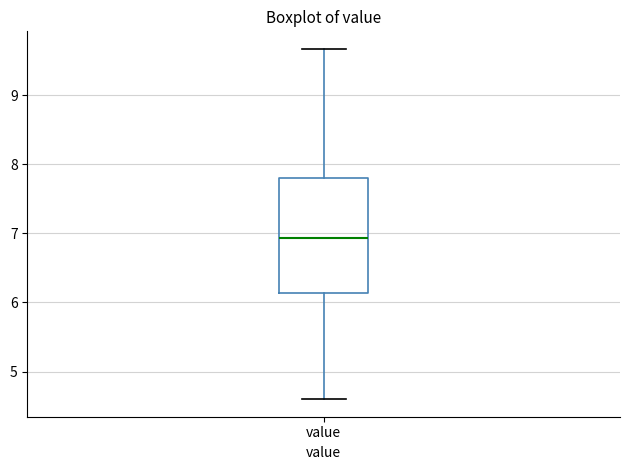

Where is the upper edge of the box for value on the y-axis? The values are not printed on the chart, so give them approximately, as read against the axis.

7.8